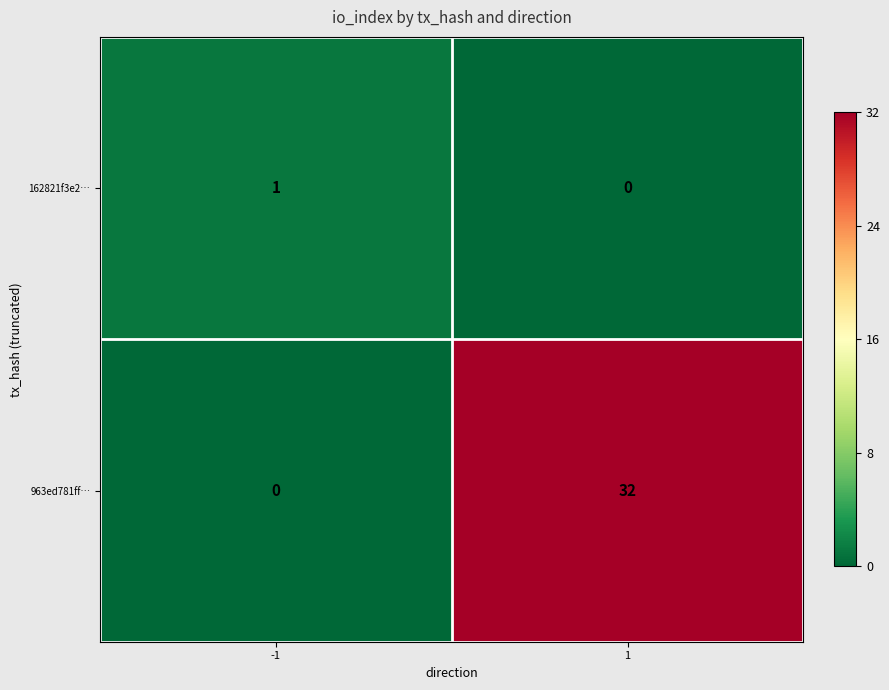

How many data points in 162821f3e2… are less than 1?

1